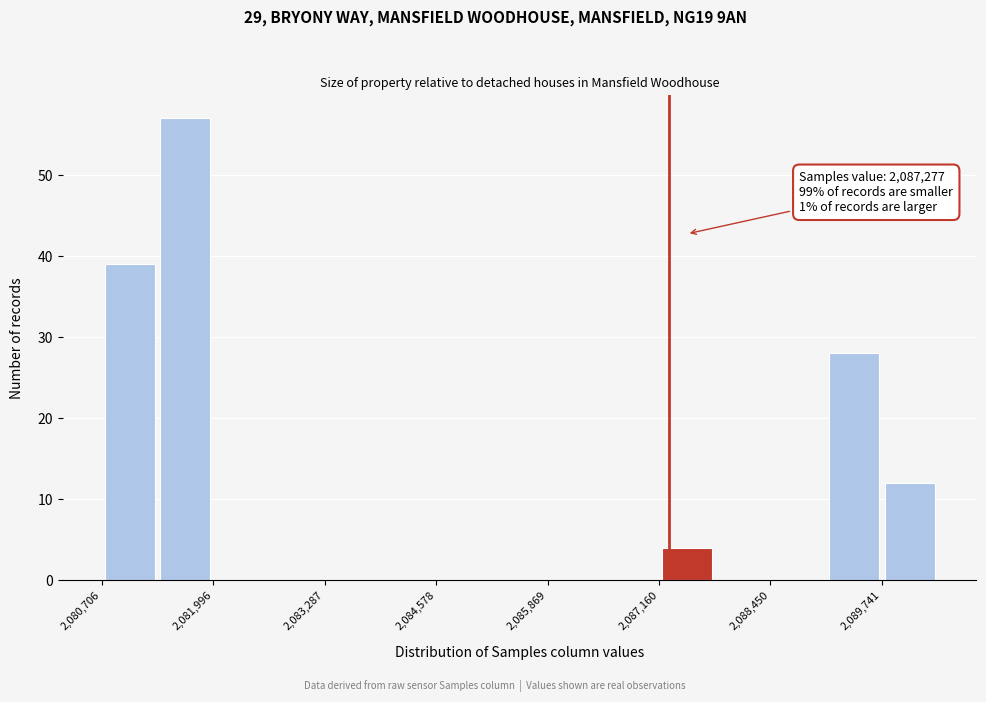

Read against the x-axis, roughly where is the centre of the tallest bar?

2081600